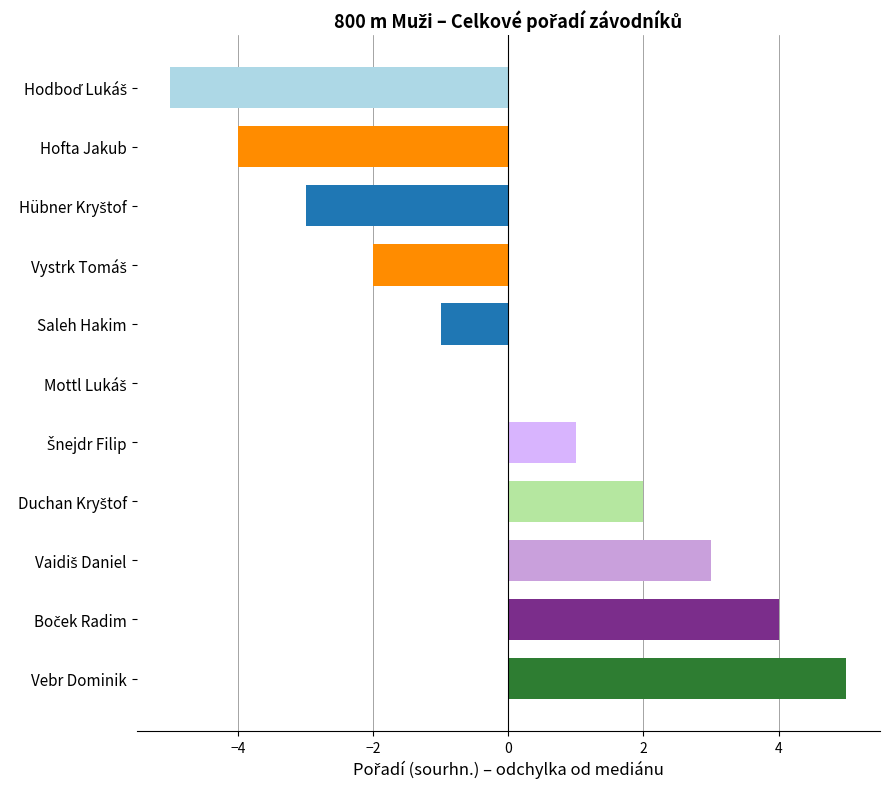

What is the difference between the maximum and minimum values?

10